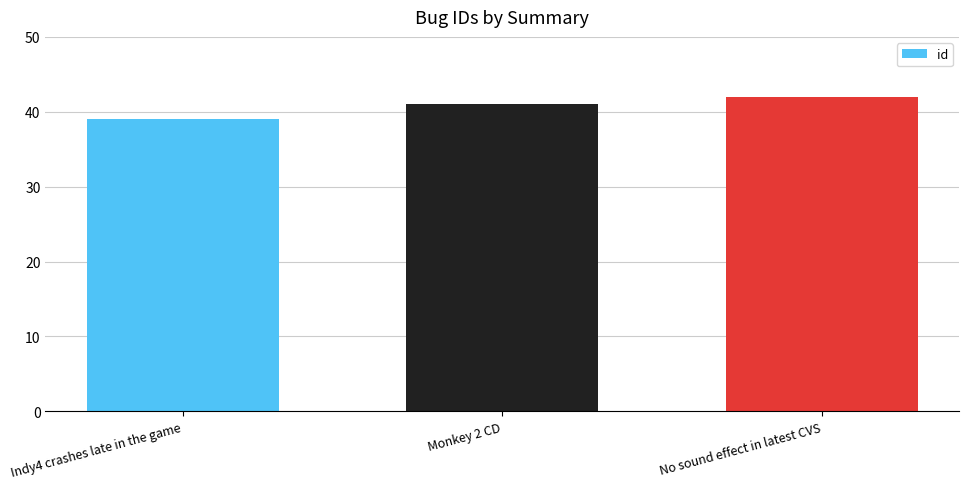

What is the average value?

41